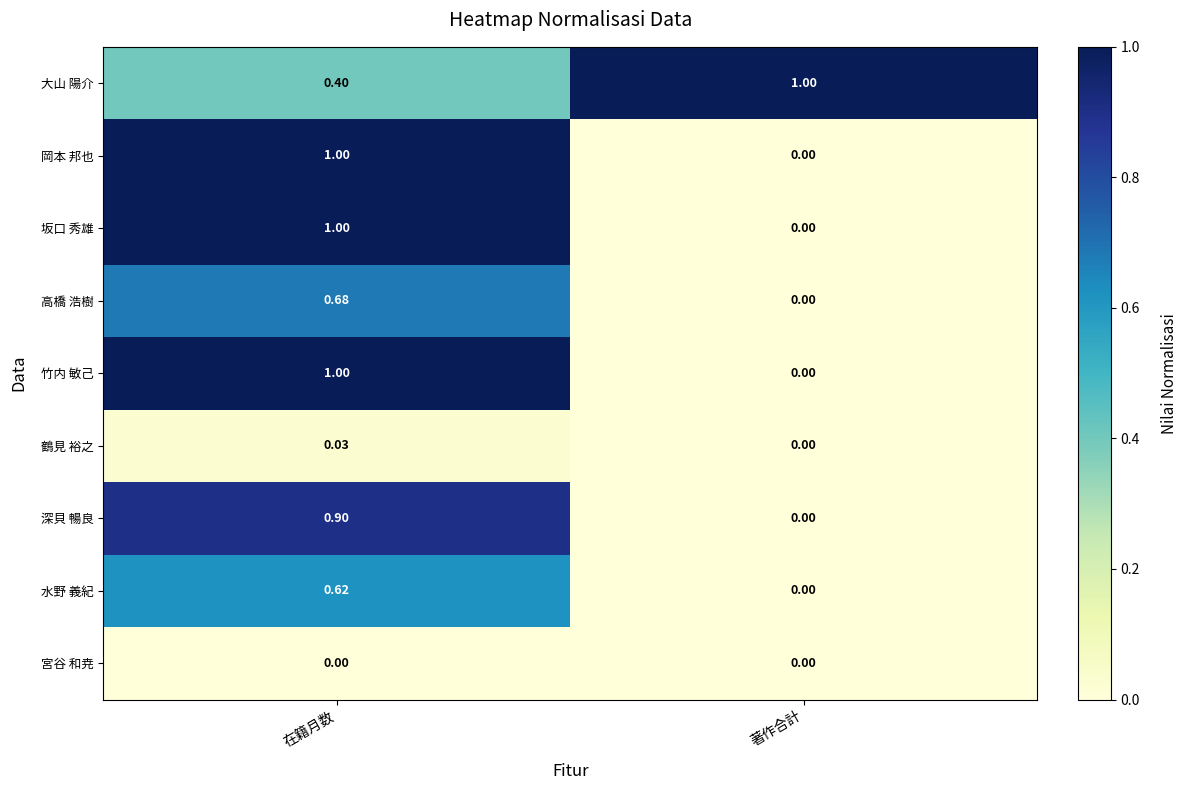

At which label is 大山 陽介 closest to 0?

在籍月数